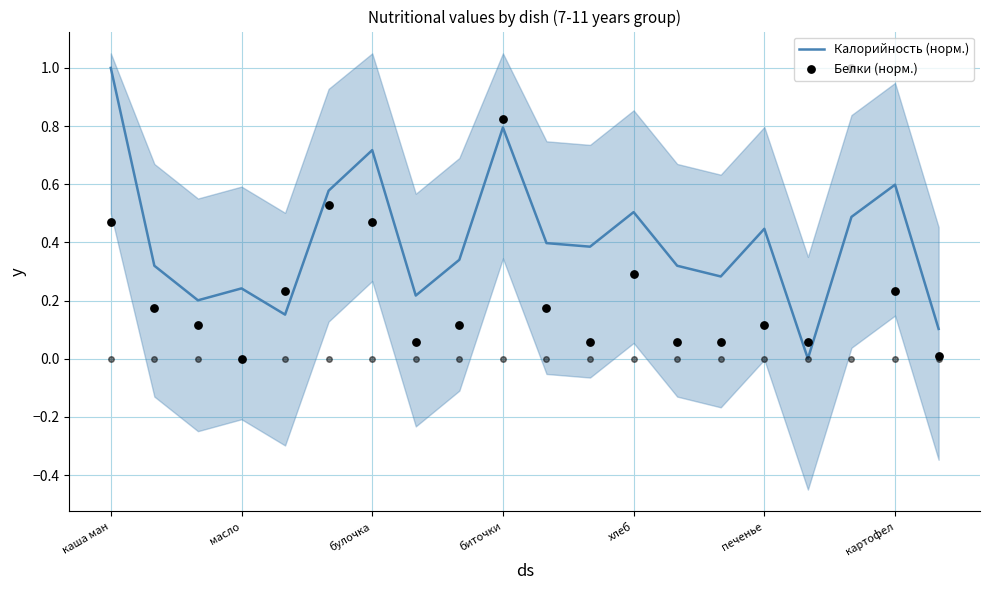

At which label does Калорийность (норм.) reach its peak?

каша ман